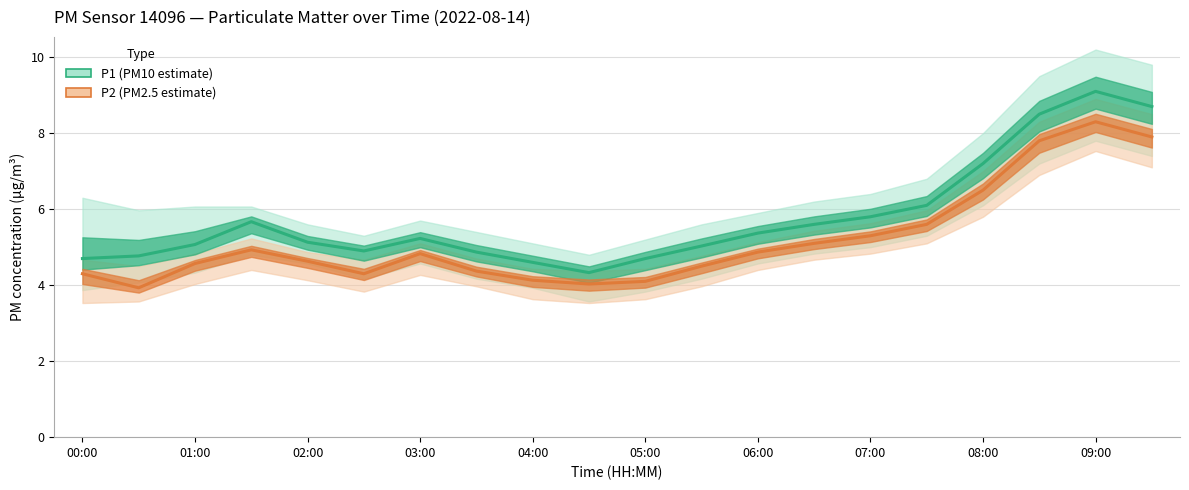

True or false: P1 (PM10 estimate) and P2 (PM2.5 estimate) cross at least once.

False